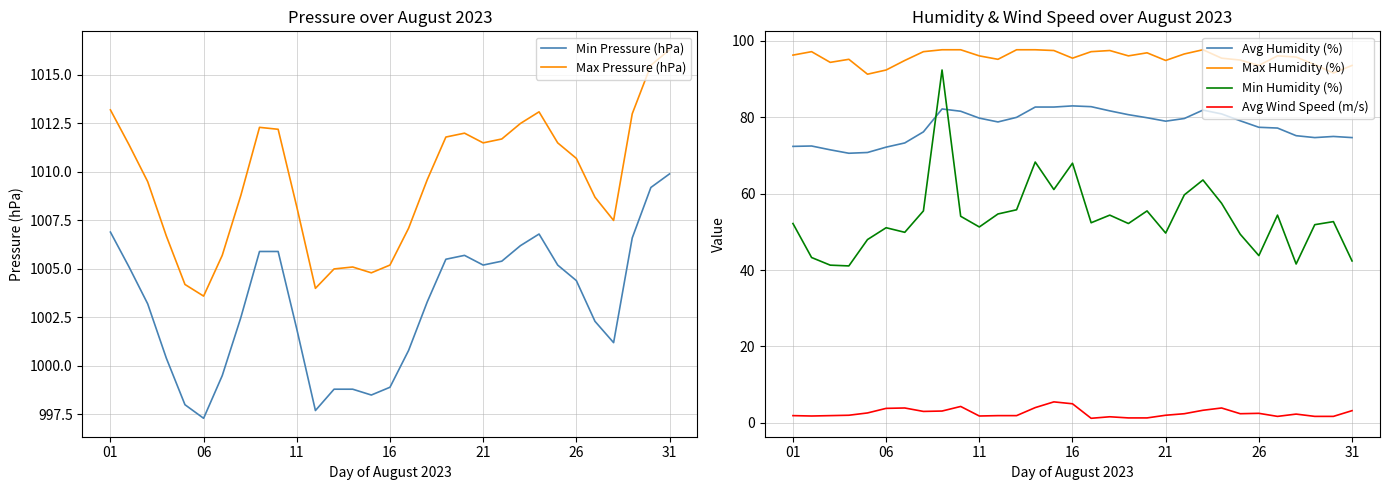

How many data points in Avg Wind Speed (m/s) are less than 2?

13